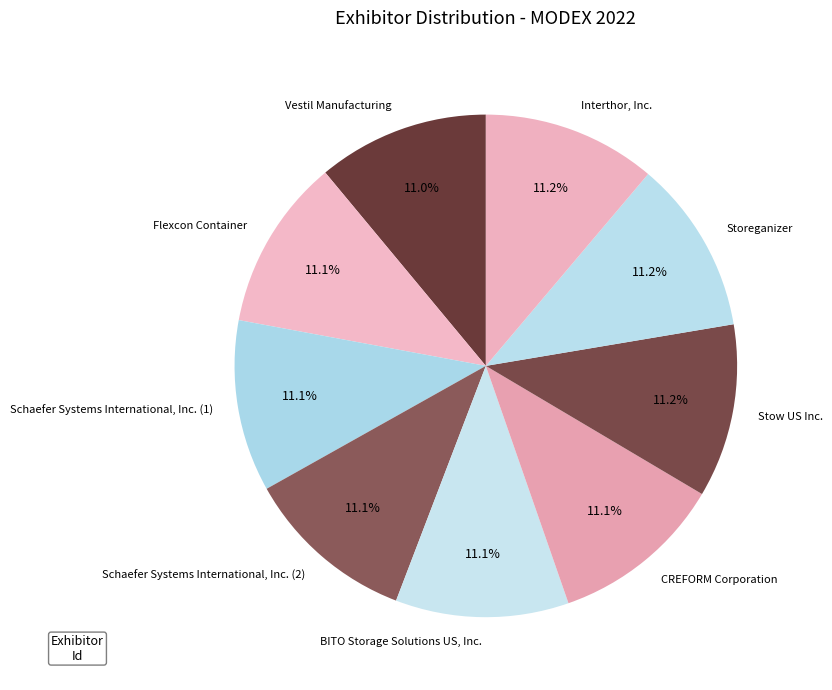

Is the sum of CREFORM Corporation and Interthor, Inc. greater than half?

No